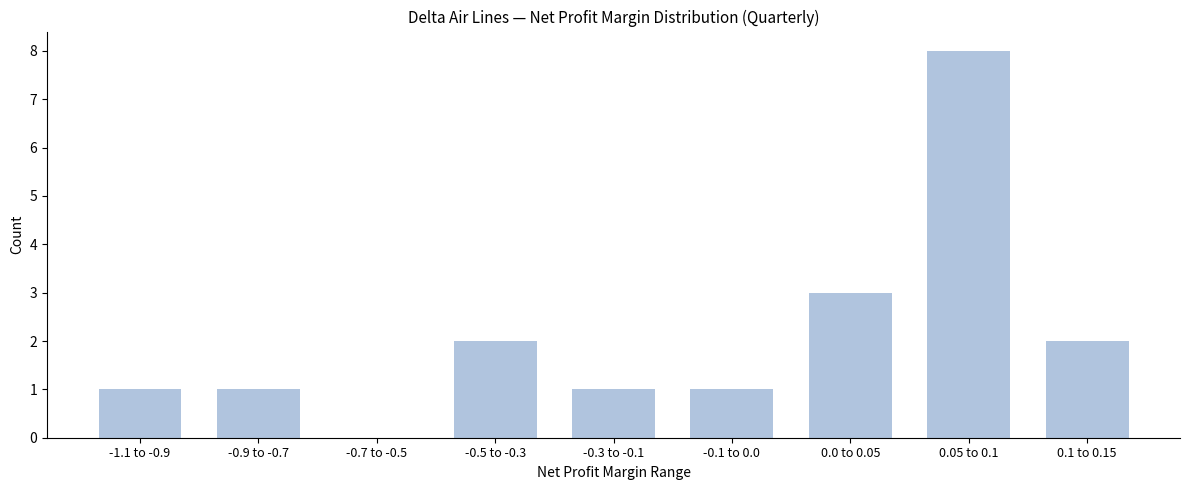

Reading right to left, list all the values displayed in this chart.

0.1 to 0.15=2	0.05 to 0.1=8	0.0 to 0.05=3	-0.1 to 0.0=1	-0.3 to -0.1=1	-0.5 to -0.3=2	-0.7 to -0.5=0	-0.9 to -0.7=1	-1.1 to -0.9=1